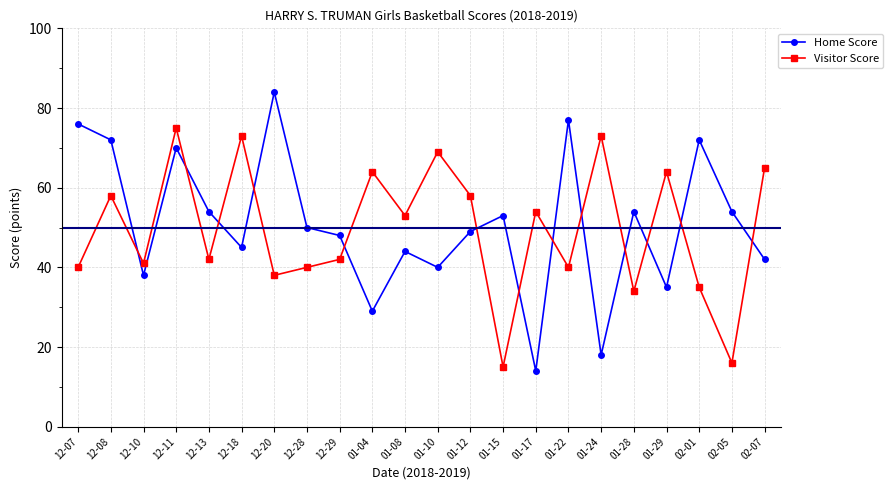

What are all the series names shown in the legend?

Home Score, Visitor Score